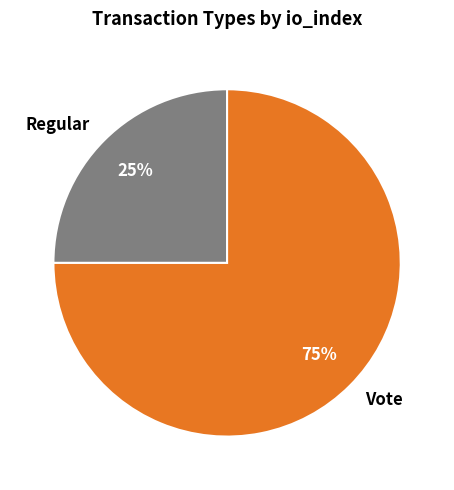

What is the majority slice?

Vote